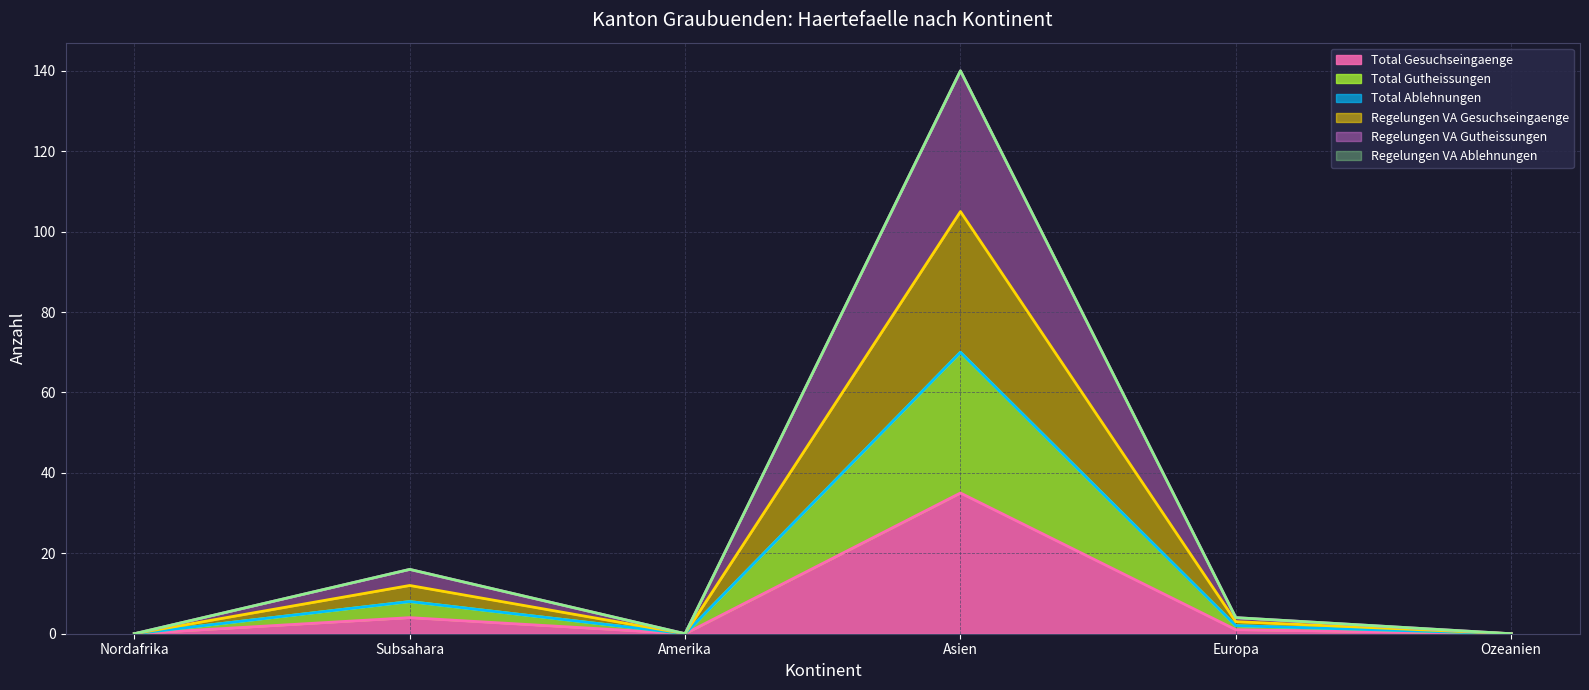

How many data points in Total Gutheissungen (line) are less than 2?

3